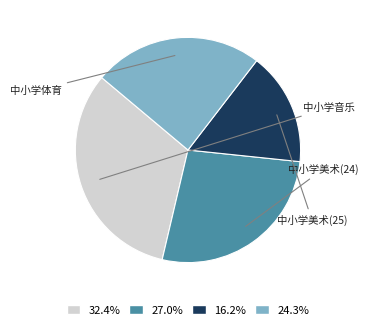

Is there any slice that represents more than half of the pie?

No